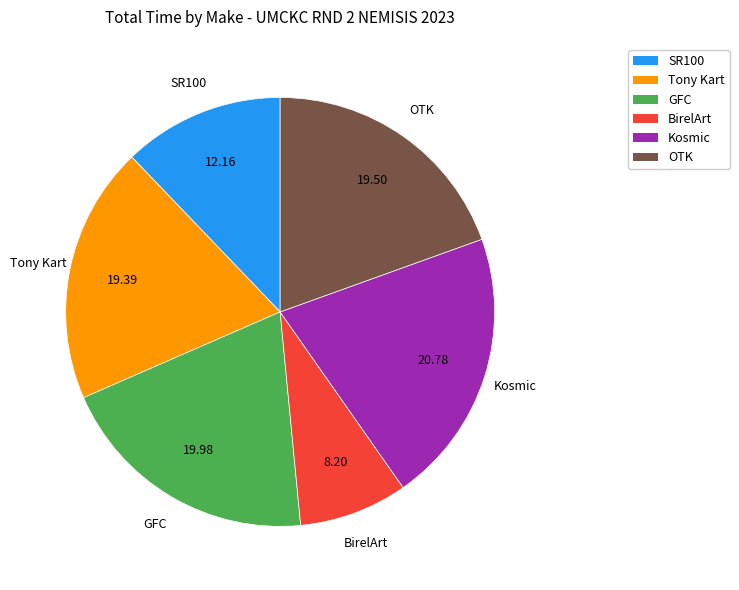

Does GFC represent more than half of the total?

No